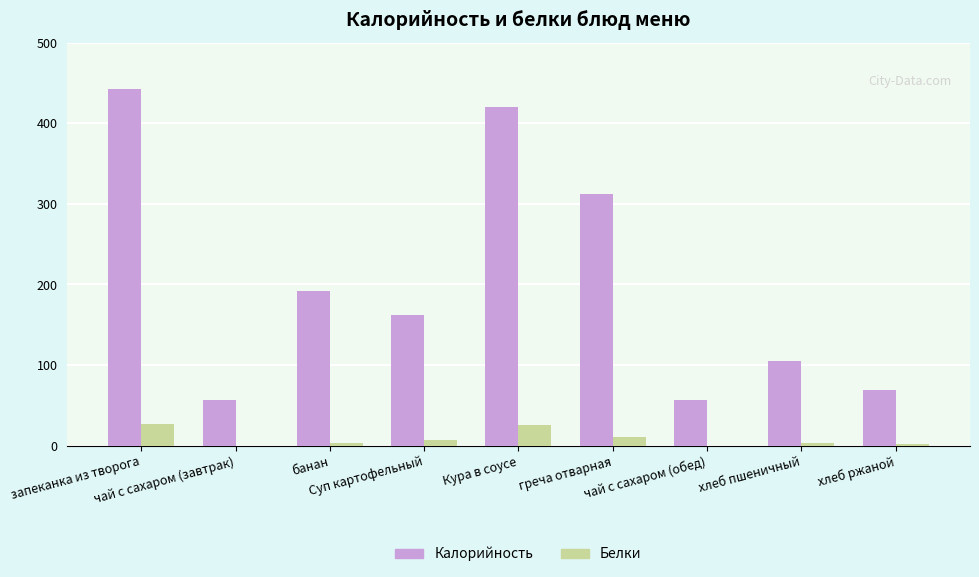

How many groups of bars are there?

9